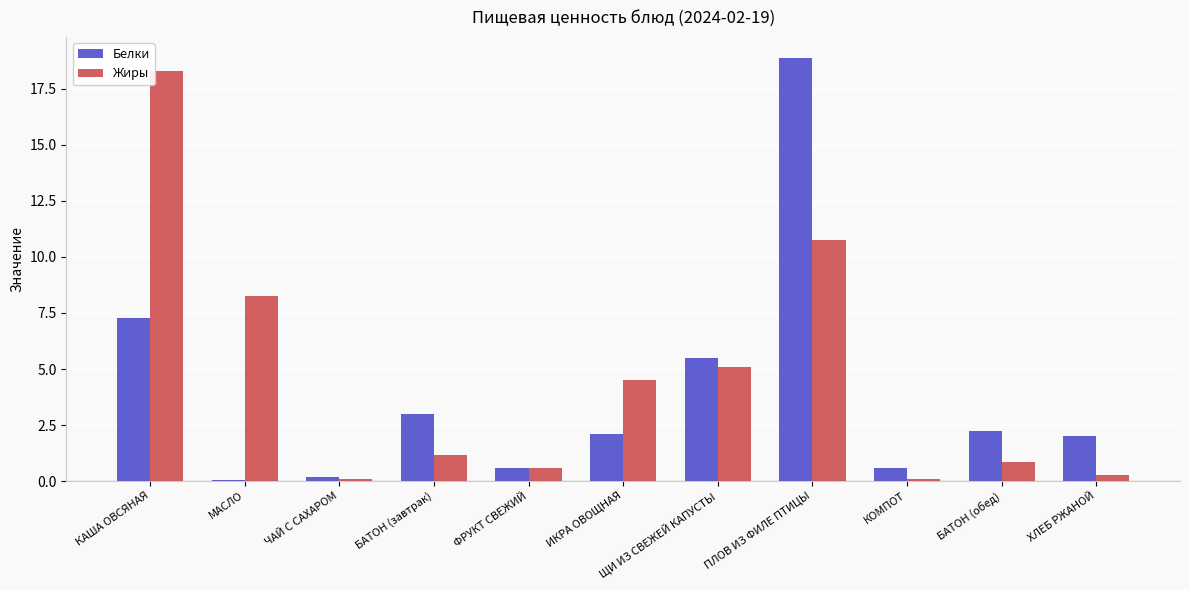

What are all the series names shown in the legend?

Белки, Жиры